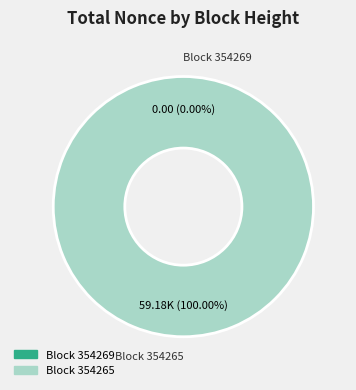

Combined, what portion of the pie is 354265 and 354269?

100.0%